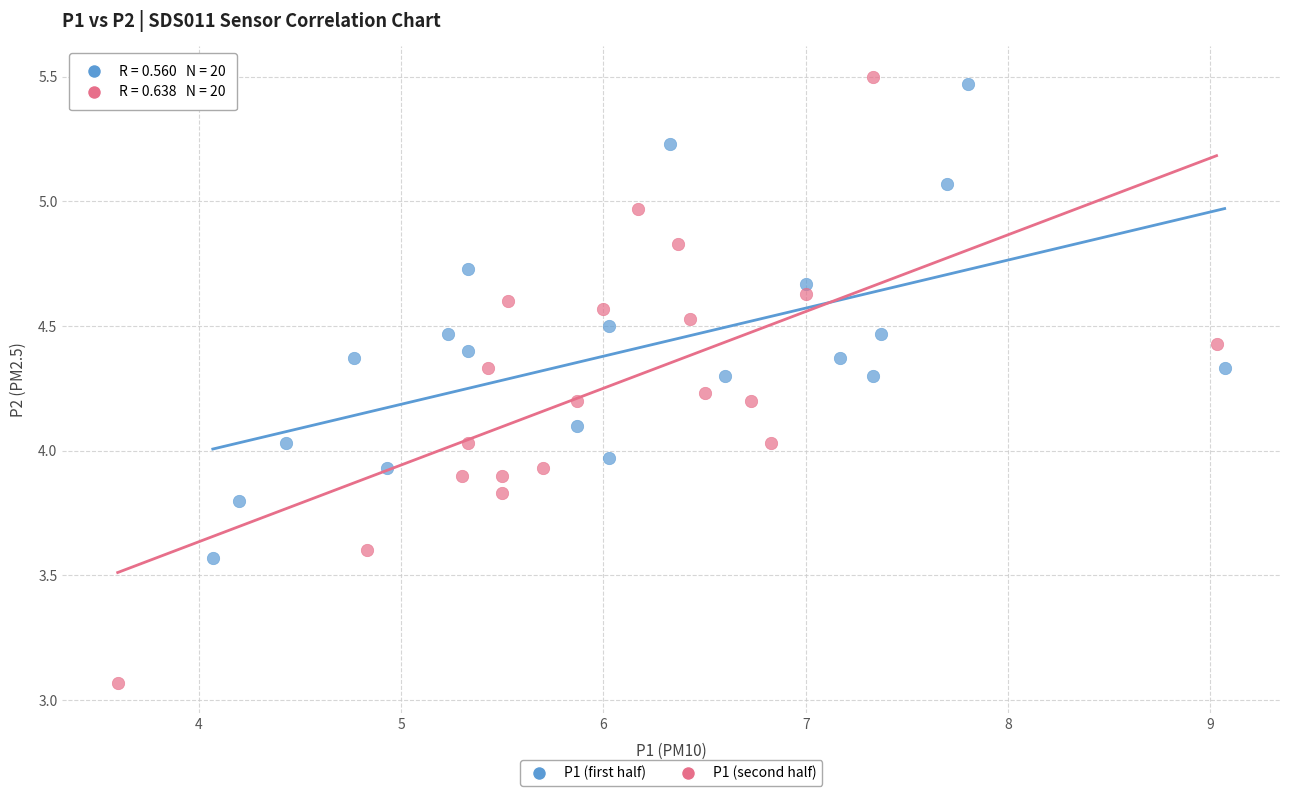

Which series reaches the minimum Y coordinate?

P1 (second half)